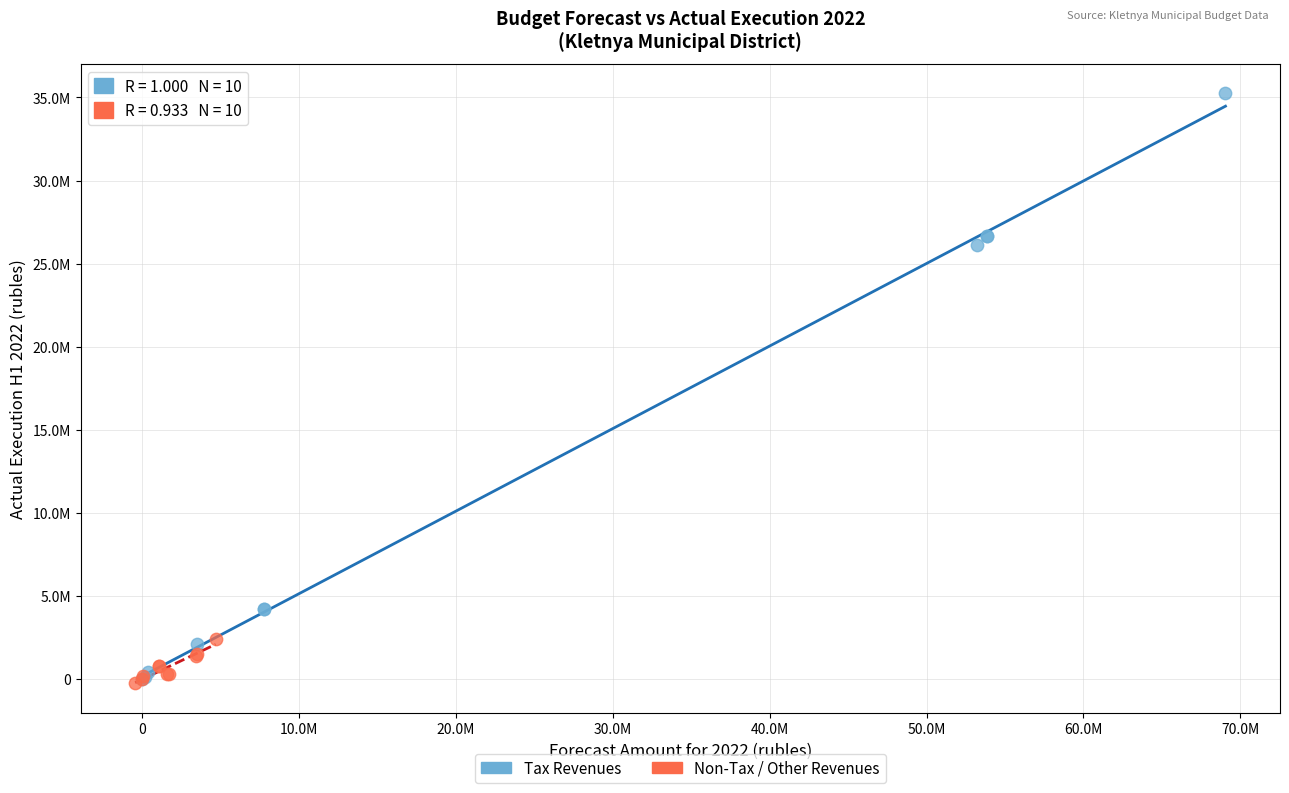

What are all the series names shown in the legend?

Tax Revenues, Non-Tax / Other Revenues